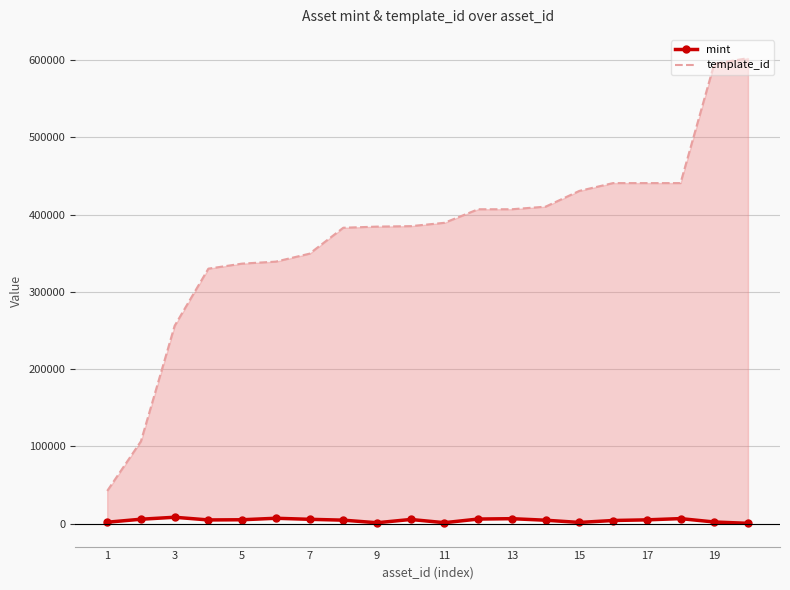

The template_id series shows 802324 at 19. True or false?

False